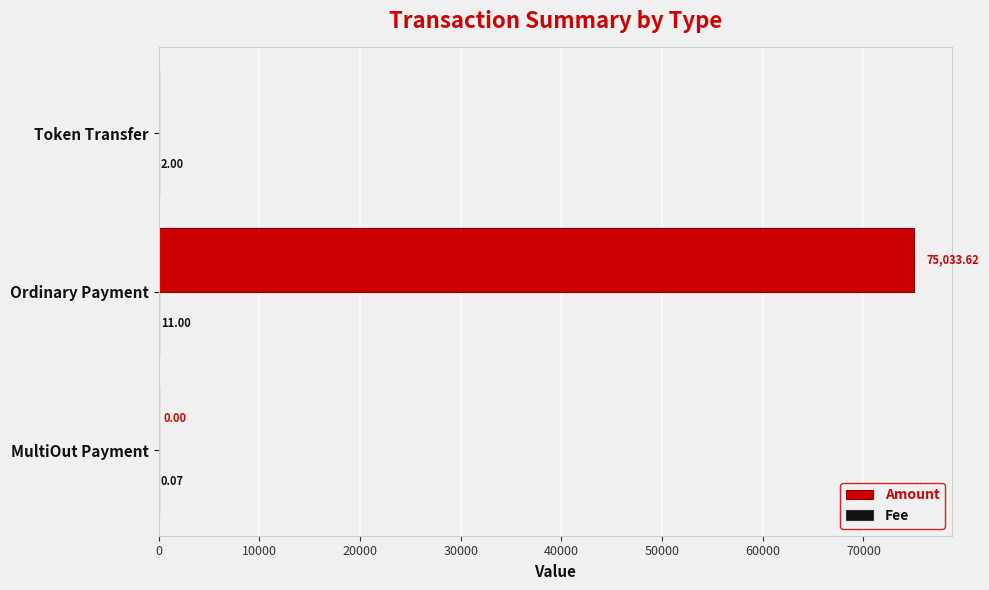

Which series changed the most between Ordinary Payment and Token Transfer?

Amount